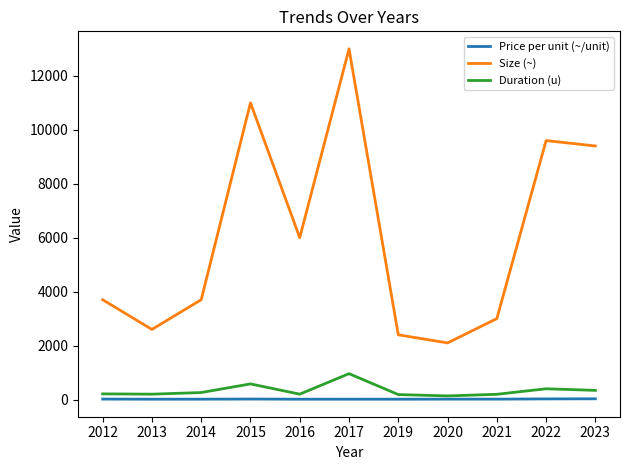

True or false: Price per unit (~/unit) and Duration (u) intersect in this chart.

False